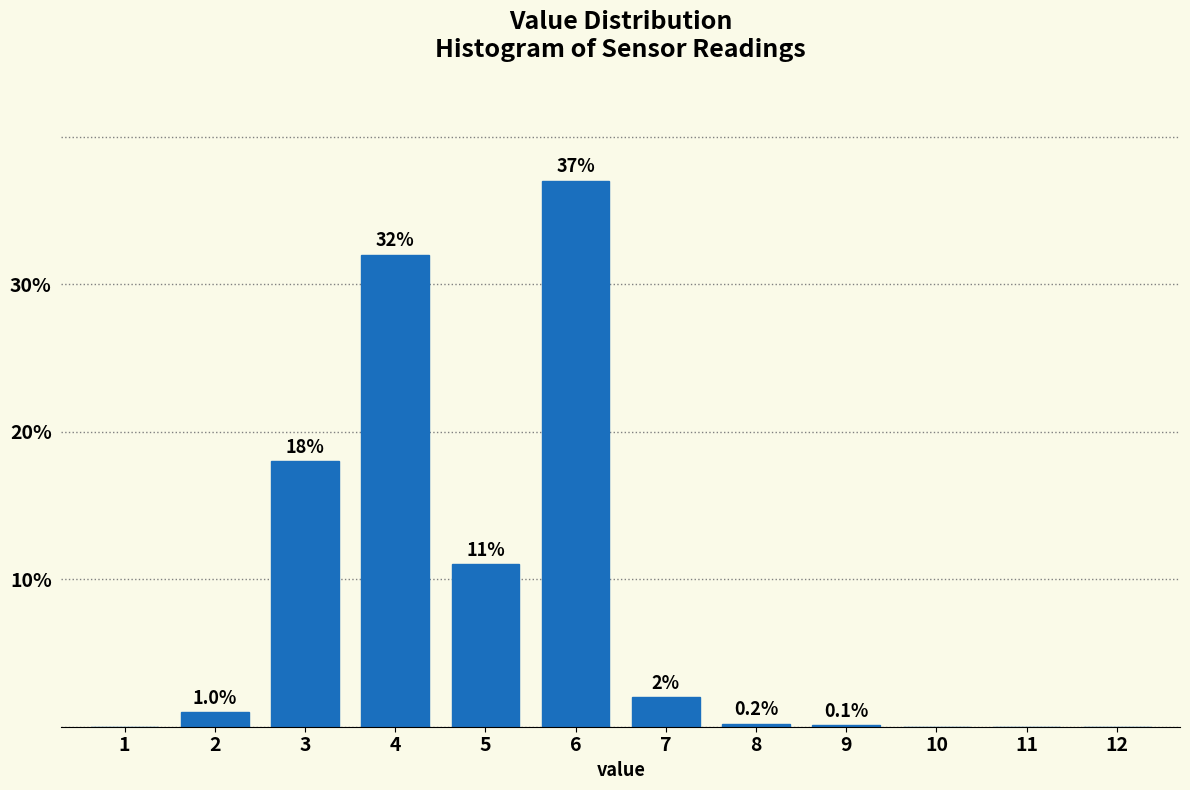

Reading right to left, what are all the values shown in this chart?

12=0.0	11=0.0	10=0.0	9=0.1	8=0.2	7=2.0	6=37.0	5=11.0	4=32.0	3=18.0	2=1.0	1=0.0